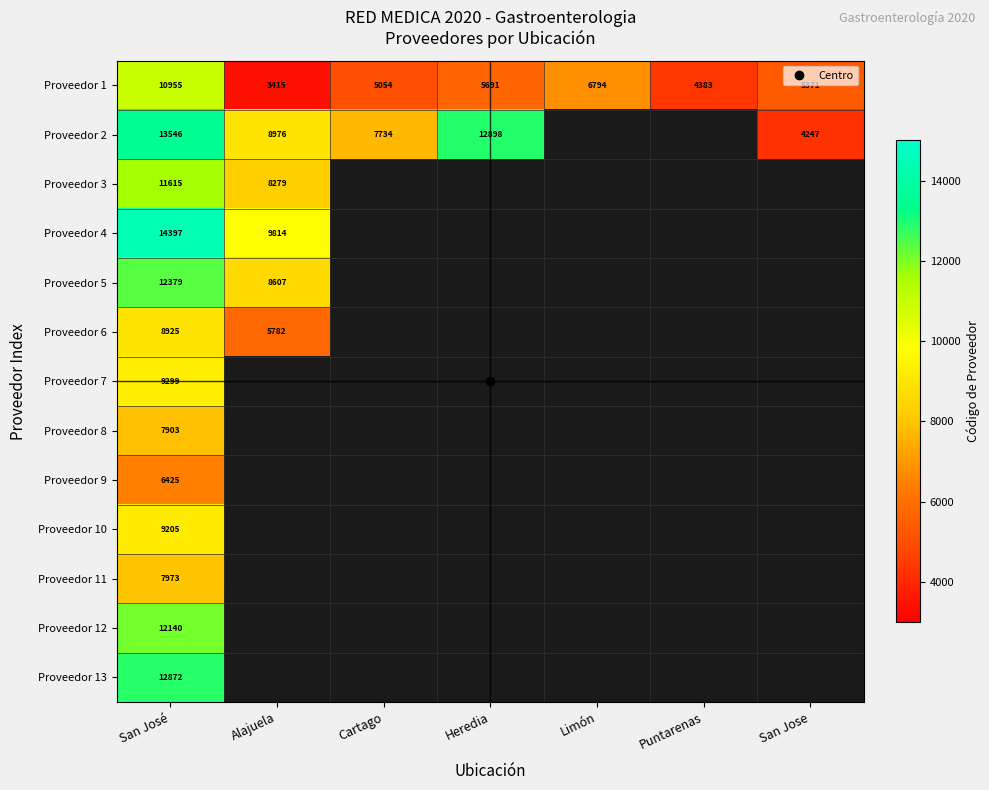

Which category has the highest value across all series?

San José